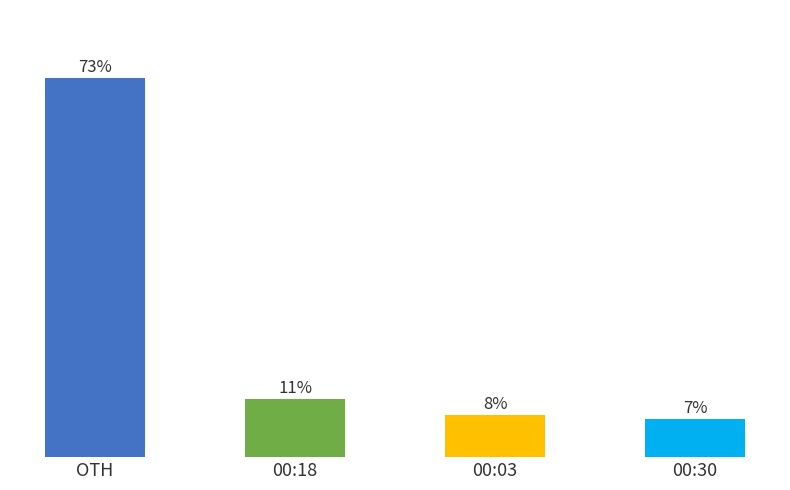

Read the value at 00:18.

11.2